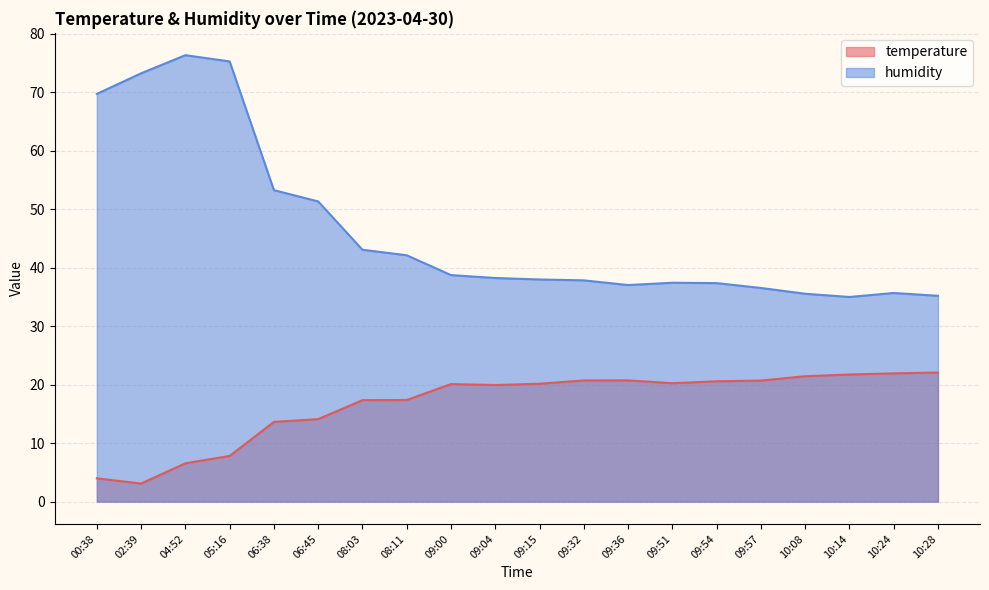

What position from the right is 09:54?

6